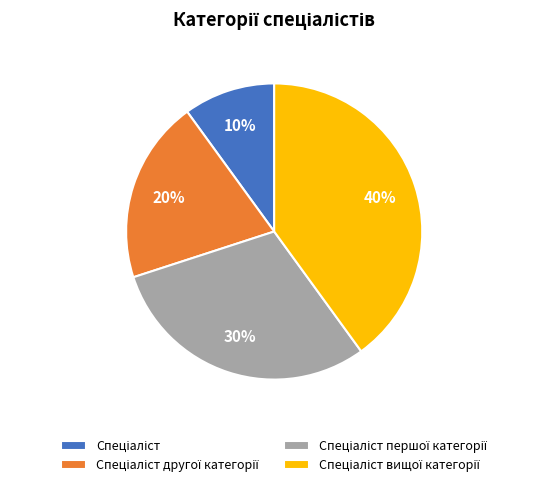

Does any single category account for the majority?

No